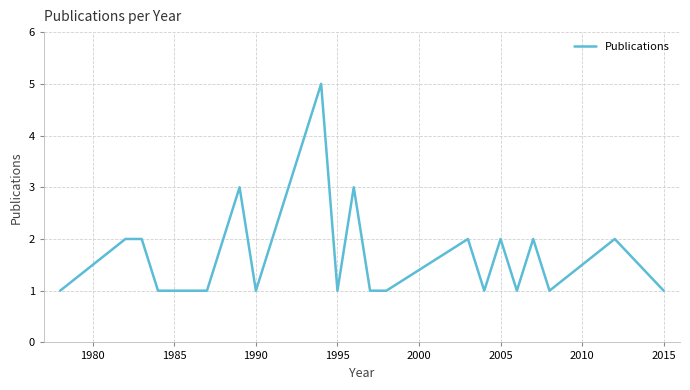

Does the chart have visible grid lines?

Yes